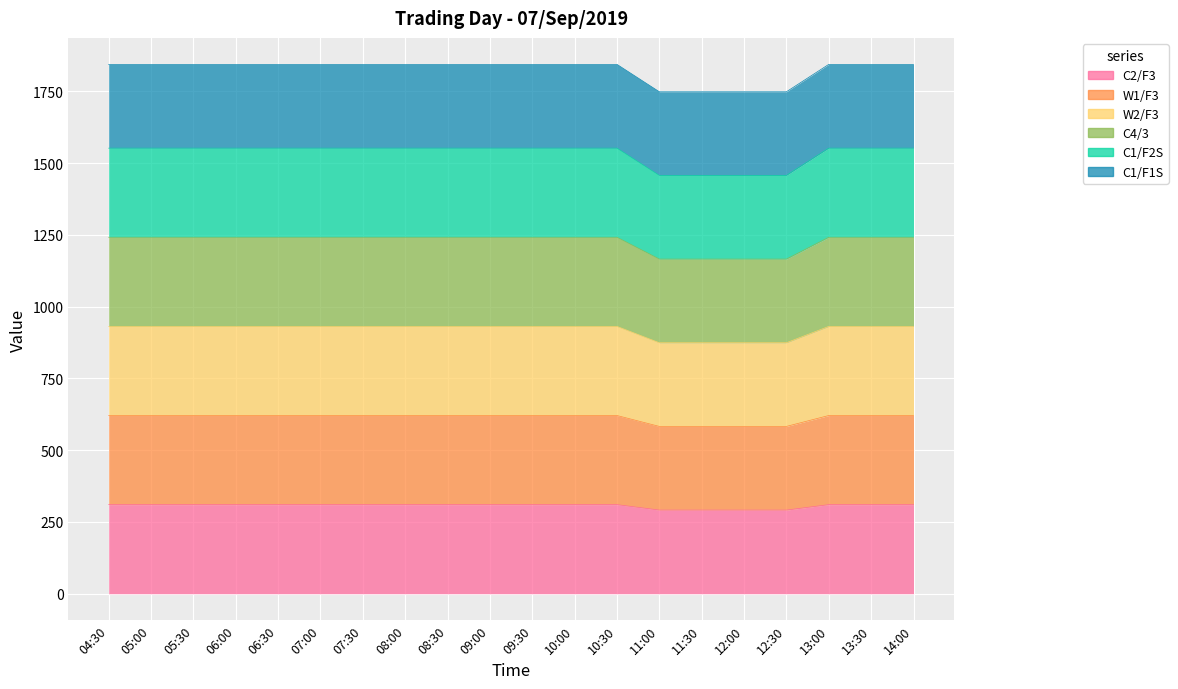

List the series in order of their peak value, lowest first.

C2/F3, W1/F3, W2/F3, C4/3, C1/F2S, C1/F1S